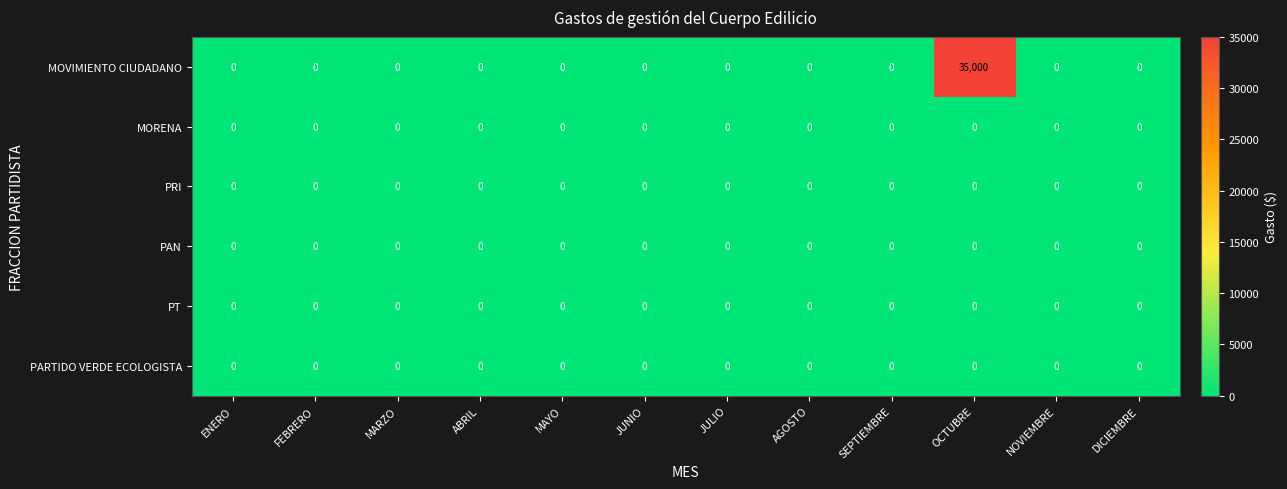

At which category does the chart reach its peak across all series?

OCTUBRE